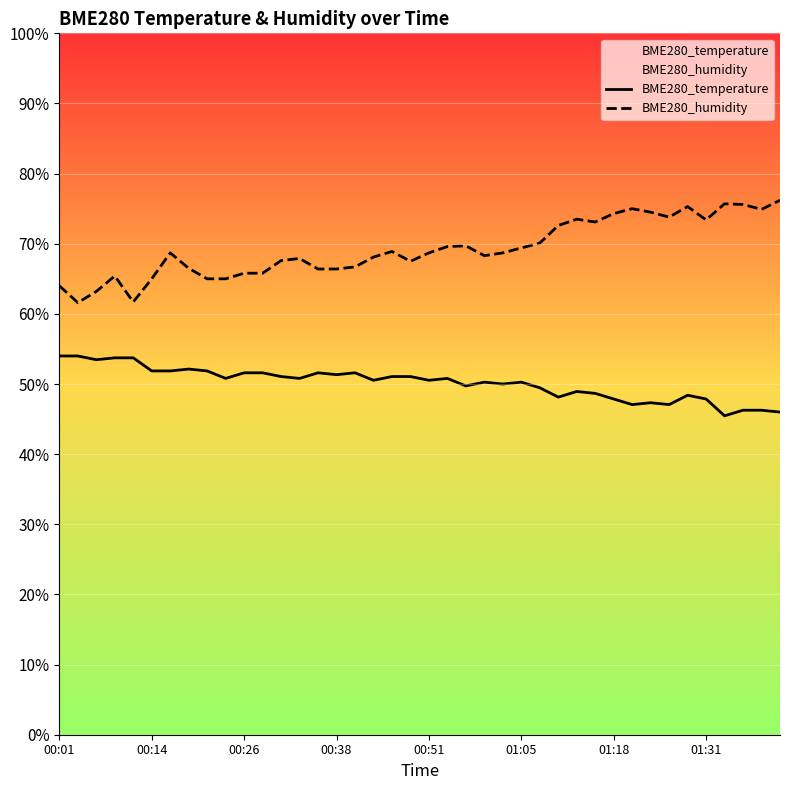

Is it true that BME280_temperature equals 28.3 at 34?

False